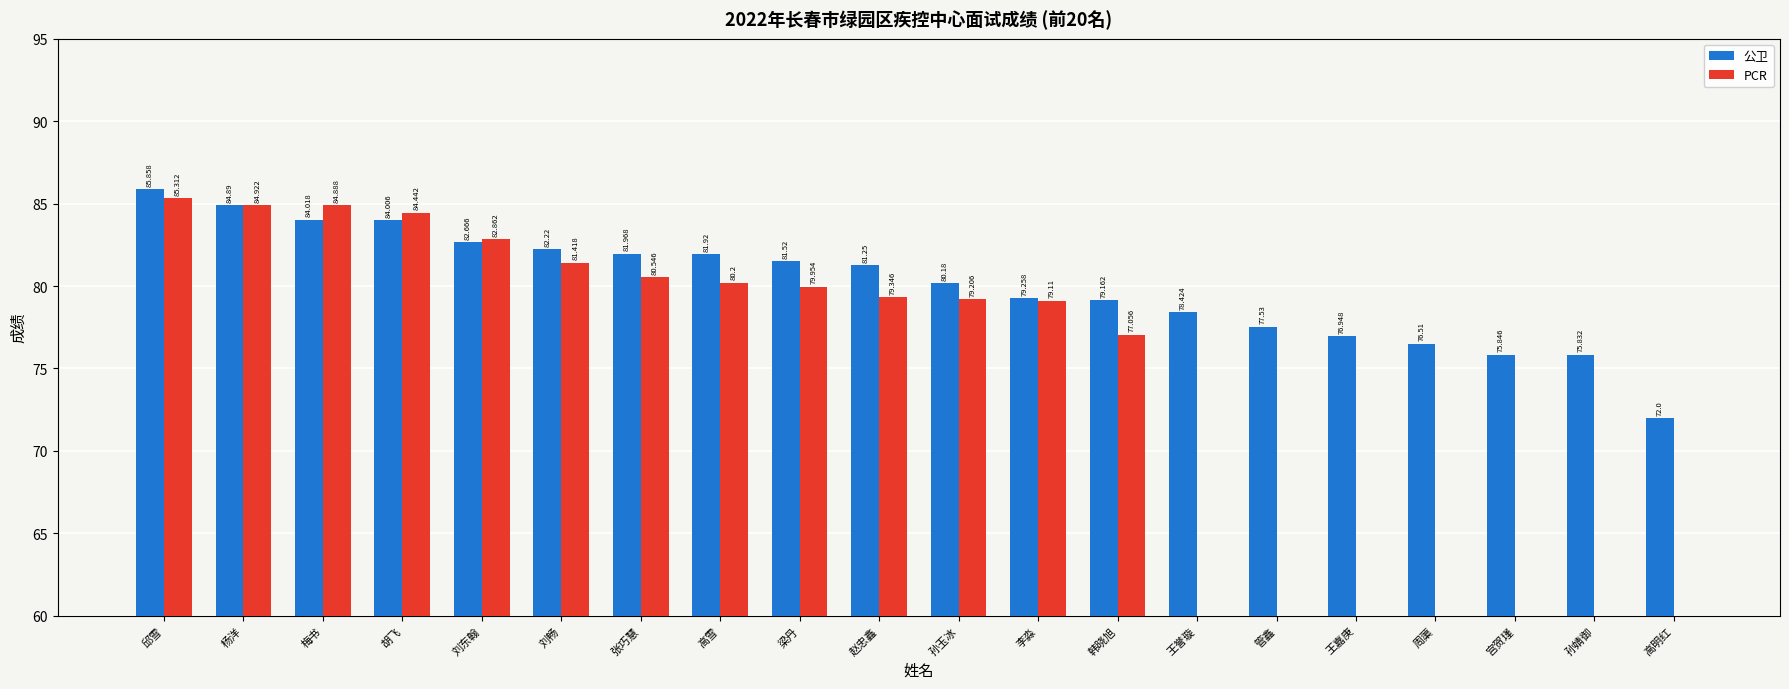

The PCR series shows 77.1 at 韩晓旭. True or false?

True